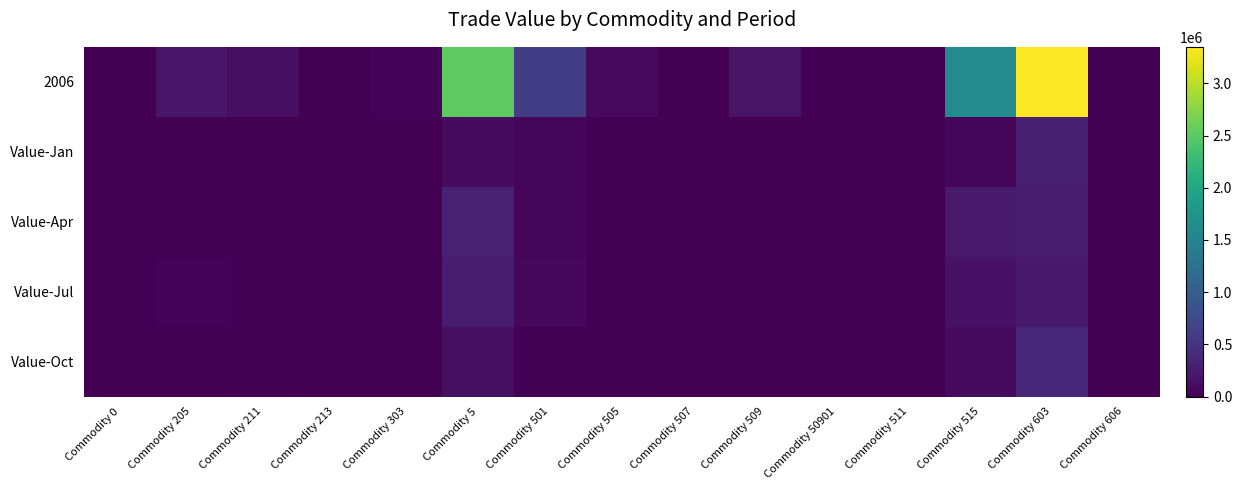

Between Commodity 5 and Commodity 509, which series saw the biggest shift?

2006